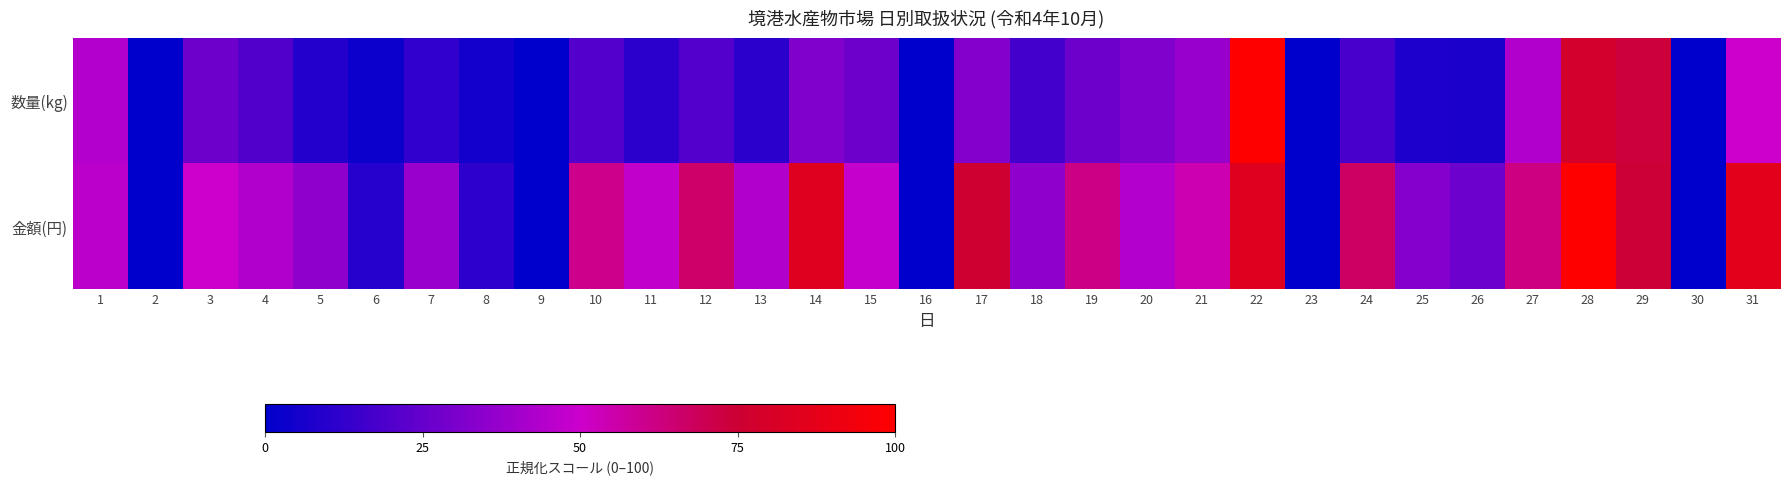

At how many categories does at least one series exceed 89?

2